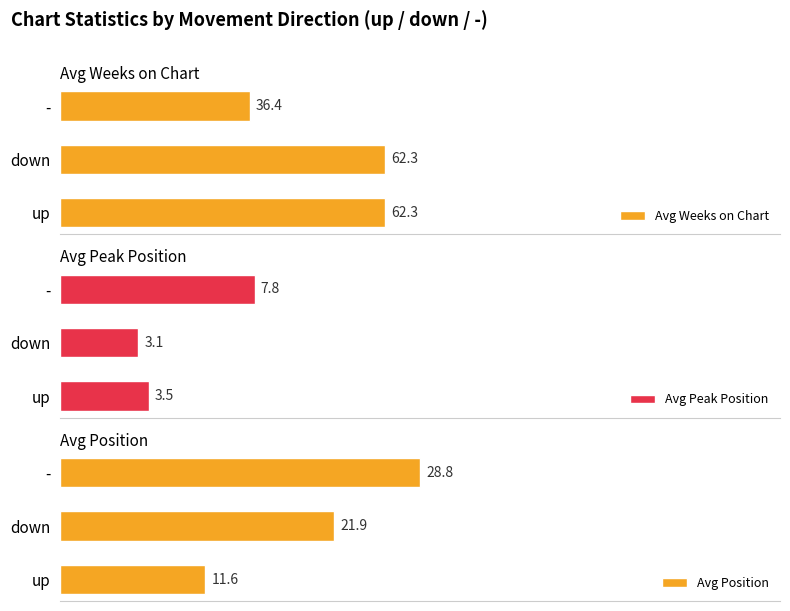

Which category has the lowest value in the Avg Weeks on Chart series?

-